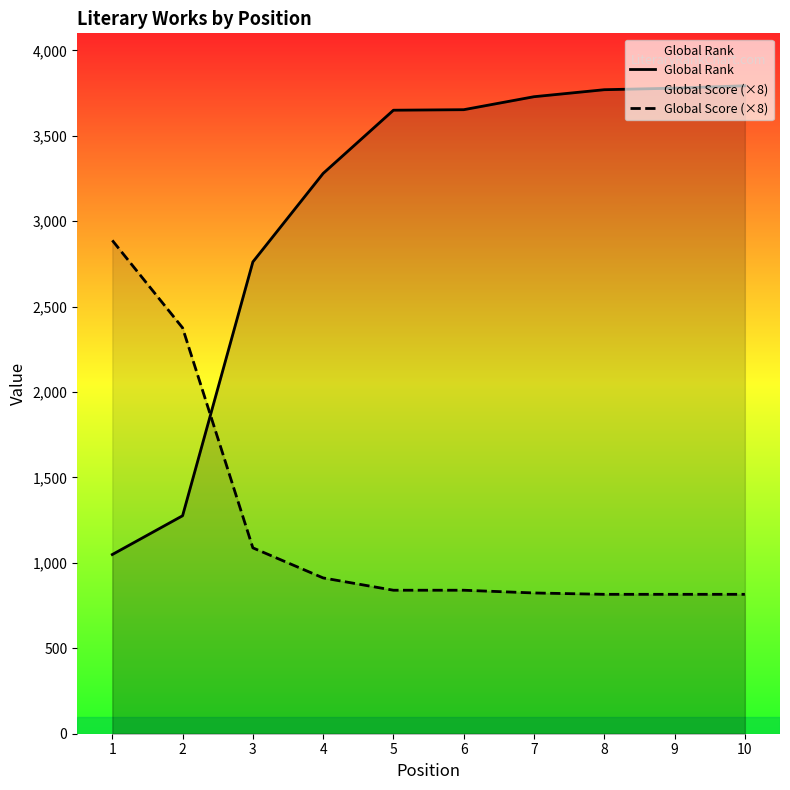

What is the difference between the maximum and second lowest values in the Global Score (×8) series?

2072